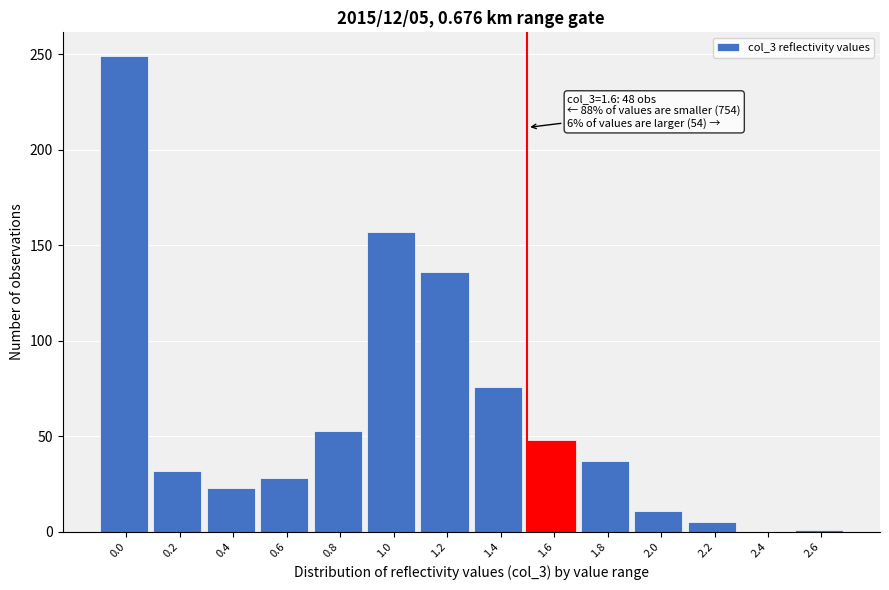

What is the greatest value displayed?

249